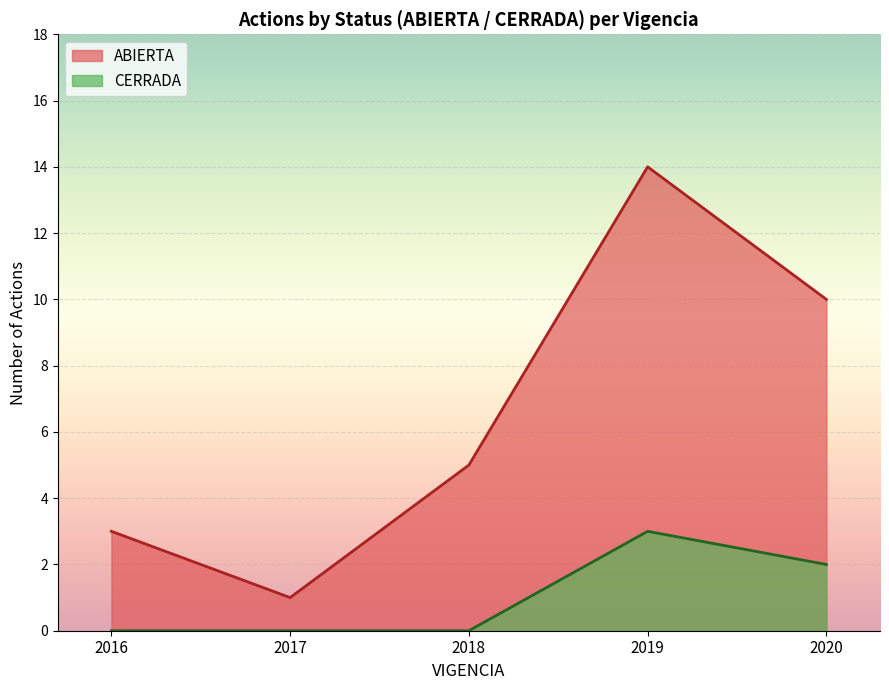

Between 2016 and 2020, which series saw the biggest shift?

ABIERTA